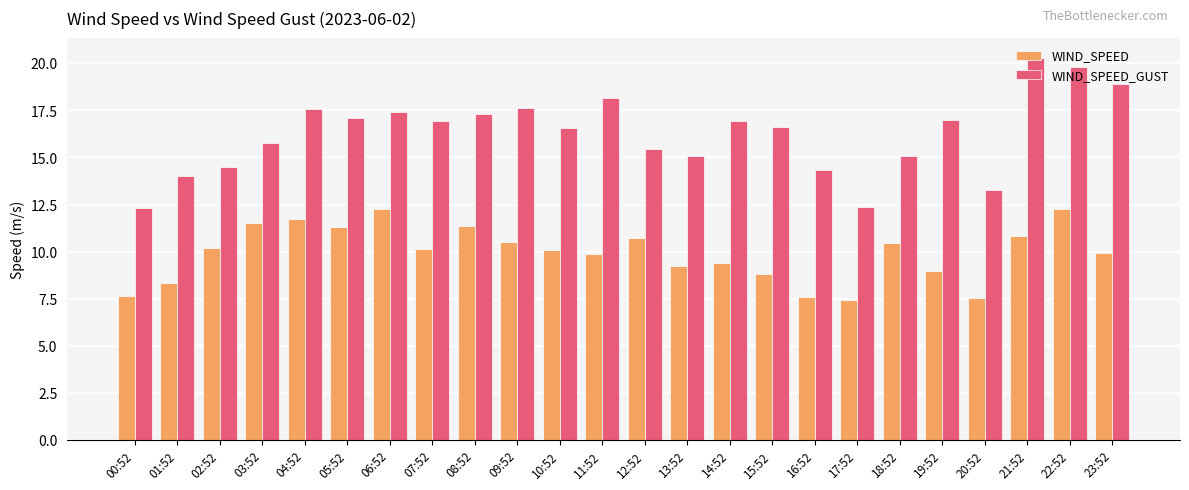

Rank the series by their maximum value, from highest to lowest.

WIND_SPEED_GUST, WIND_SPEED